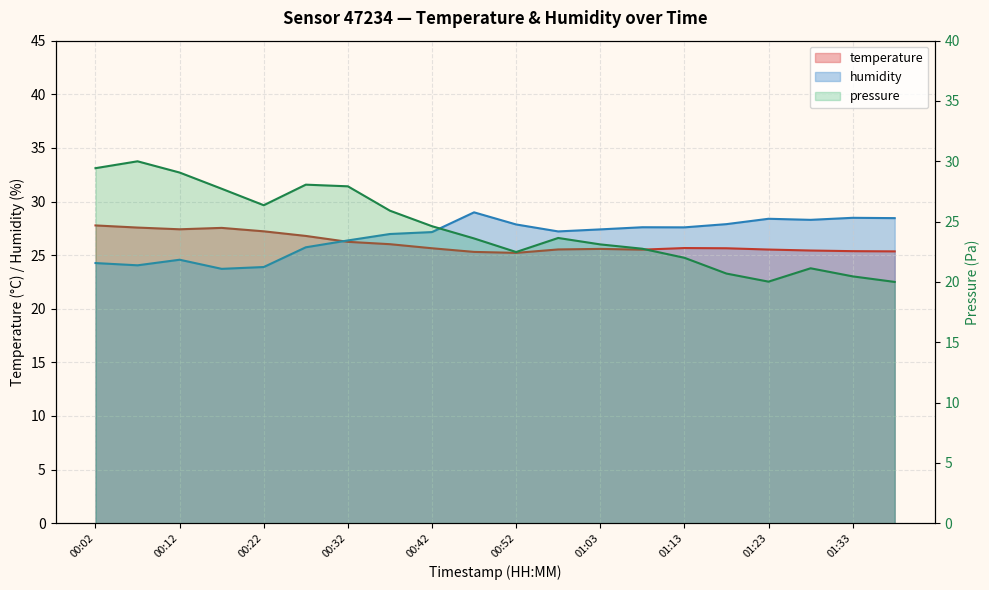

What is the label of the 3rd point from the right?

01:28